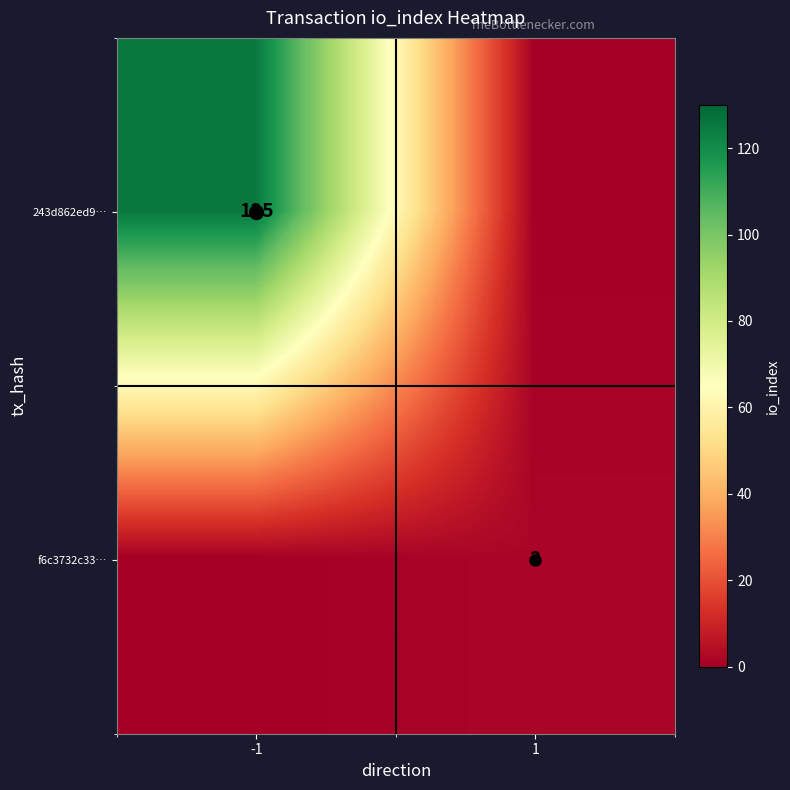

Rank the series by their maximum value, from lowest to highest.

f6c3732c33…, 243d862ed9…